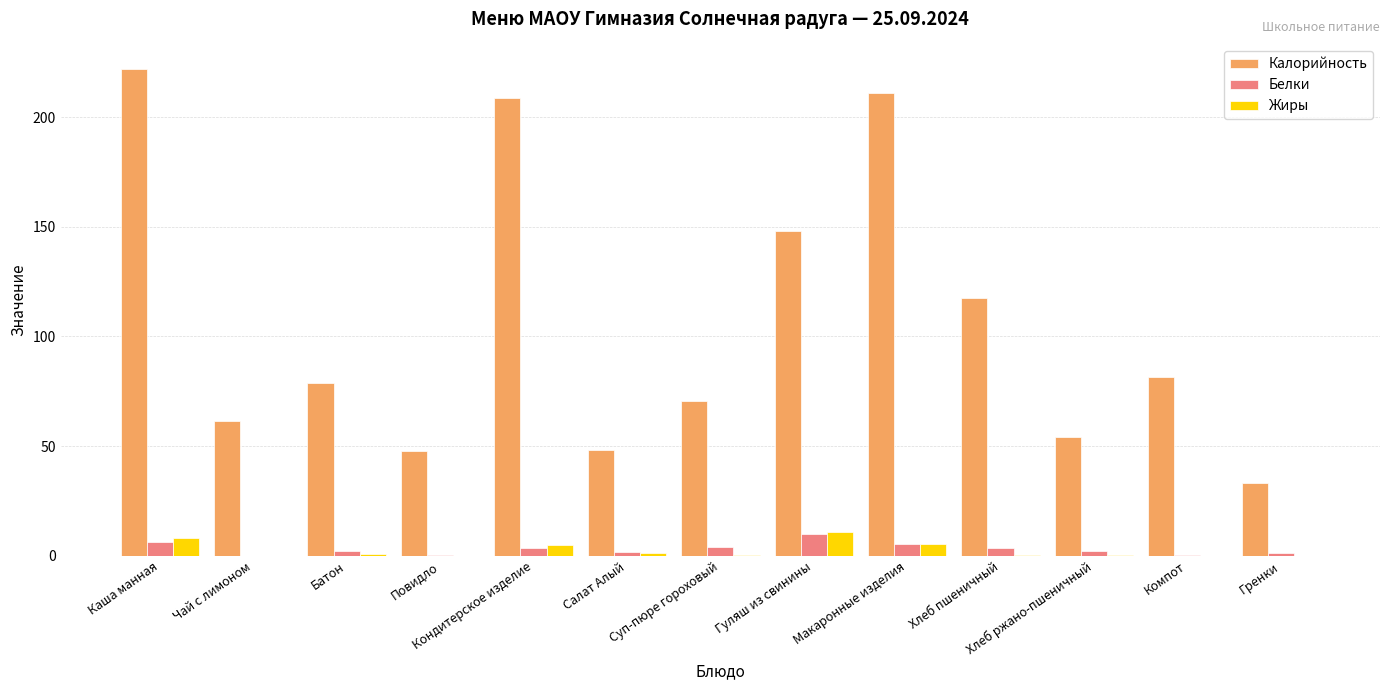

Where is Калорийность nearest to the value 127?

Хлеб пшеничный